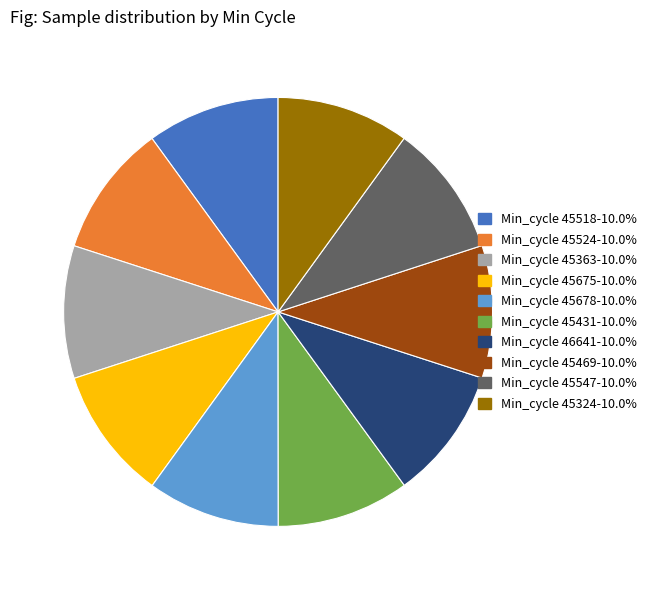

Is there any slice that represents more than half of the pie?

No